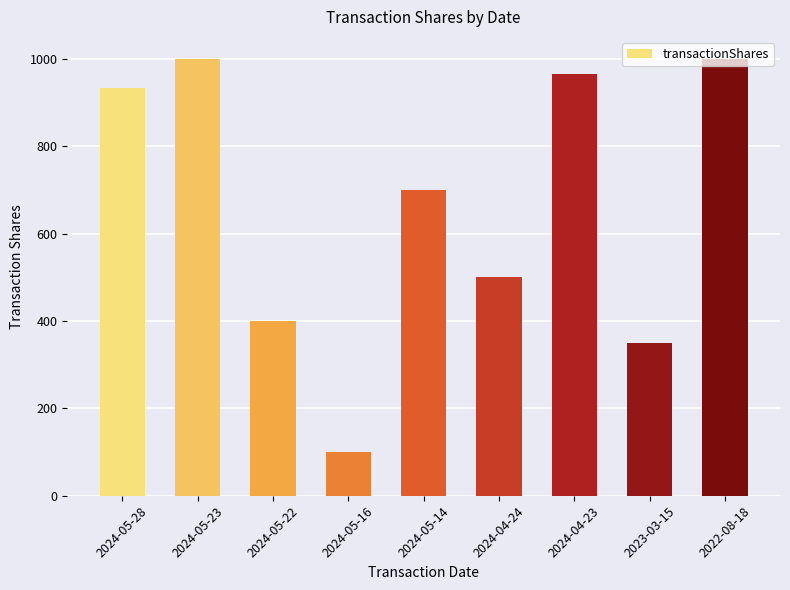

Count the number of data series in this chart.

1